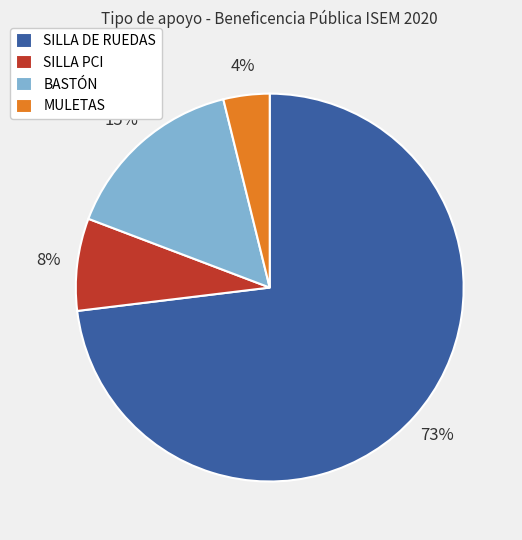

The SILLA DE RUEDAS slice represents 73% of the pie. True or false?

True